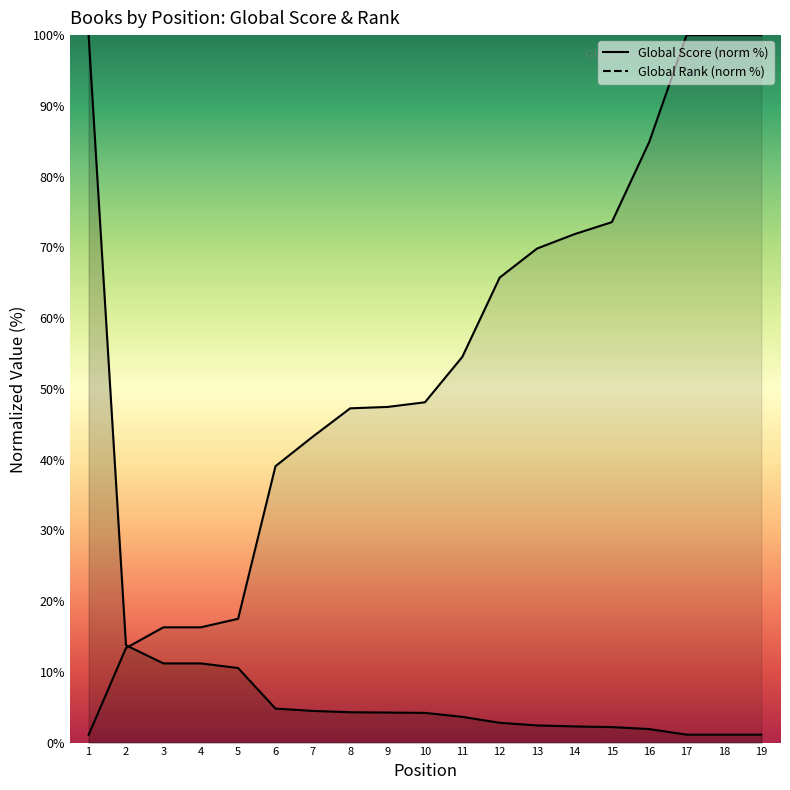

What is the greatest value displayed?

100.0